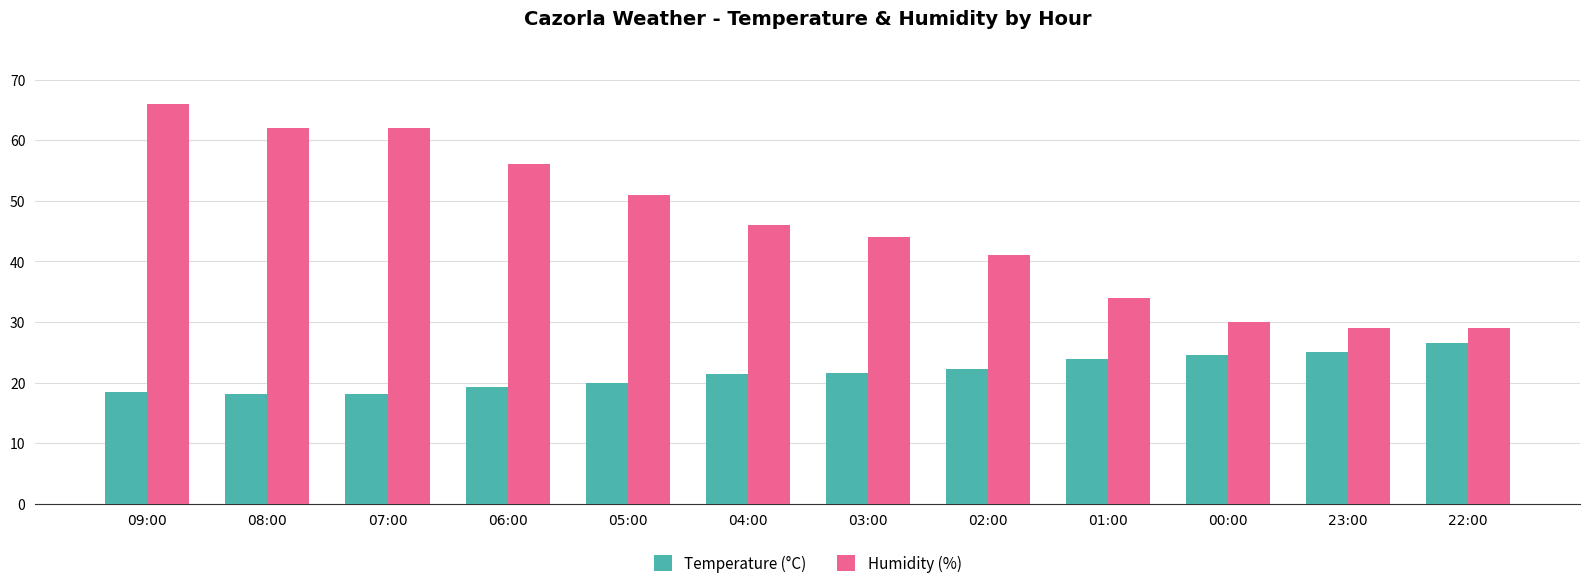

Are the bars horizontal?

No